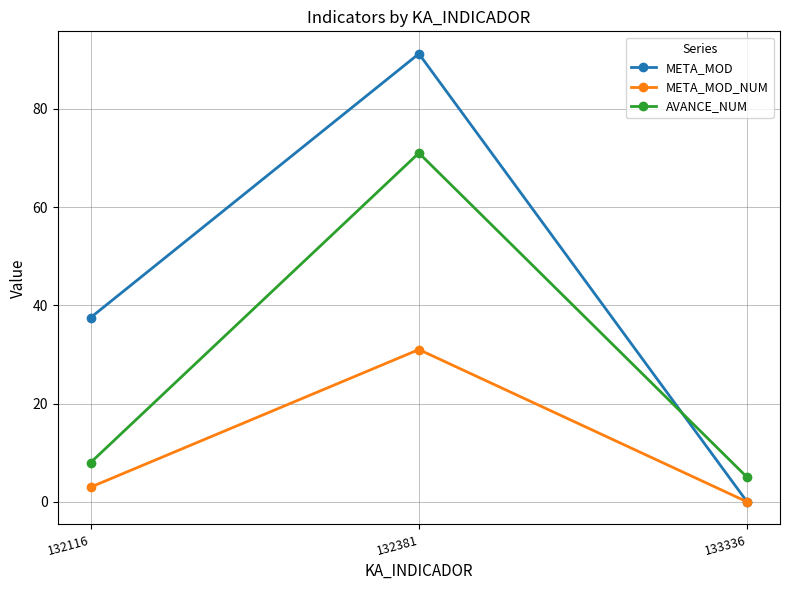

What is the value of the META_MOD point at the 2nd from the left?

91.2